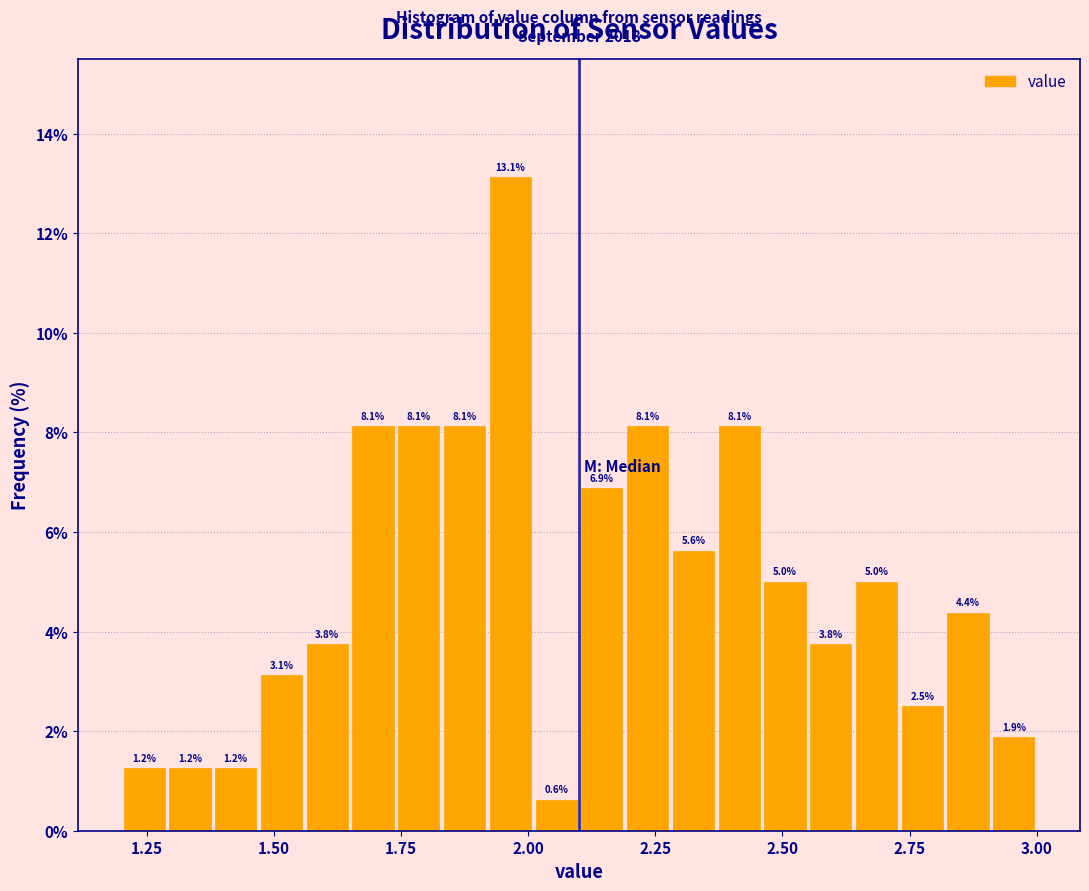

Around what value on the x-axis is the tallest bar? Give the approximate position of its centre, as read against the axis.

1.95